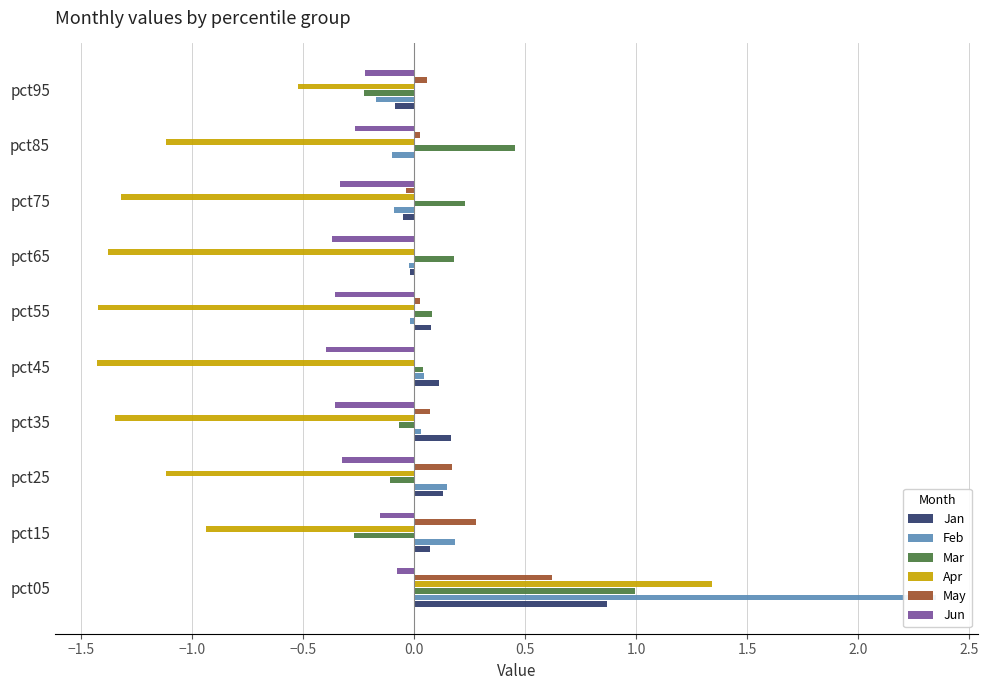

What is the maximum value for Jan?

0.9